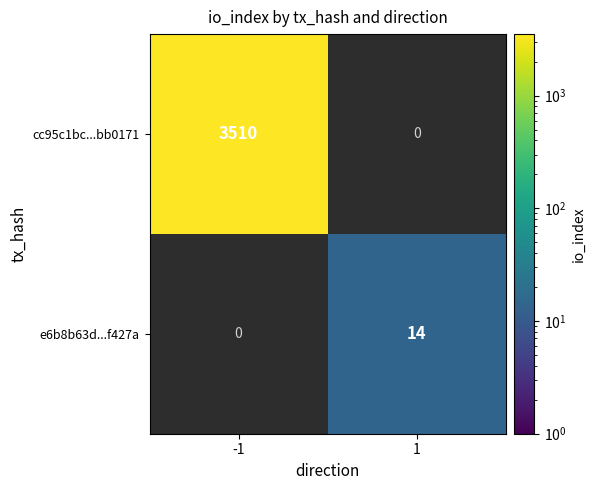

How many data points does each series have?

2